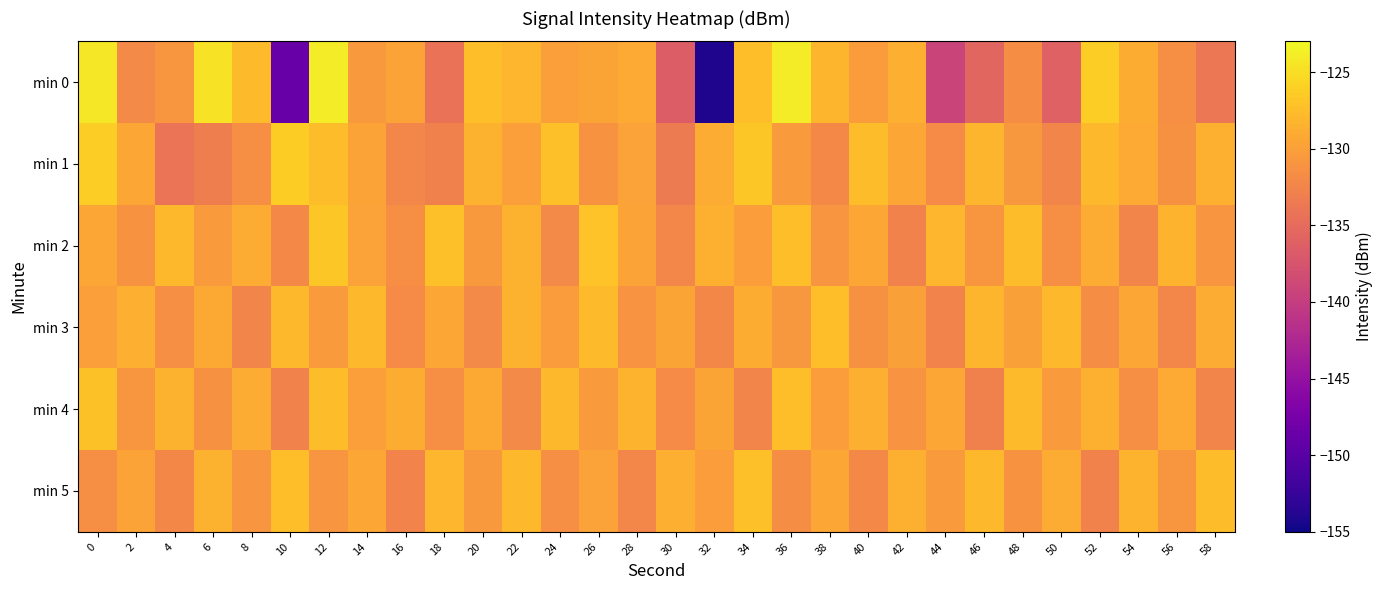

Which label corresponds to the smallest value in the chart?

32